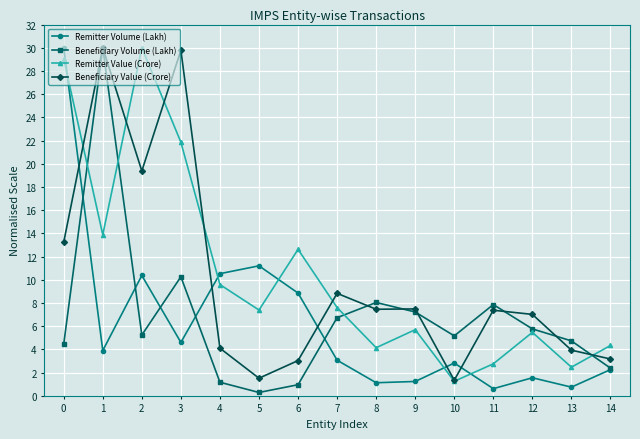

What is the sum of all Beneficiary Volume (Lakh) values?

100.3